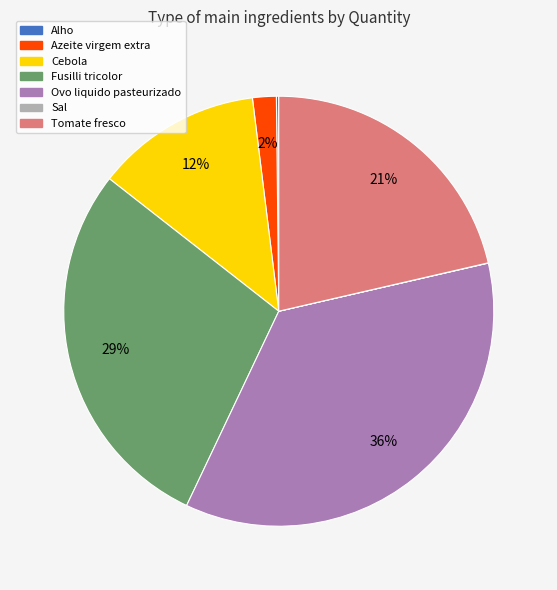

Between Azeite virgem extra and Fusilli tricolor, which is larger?

Fusilli tricolor